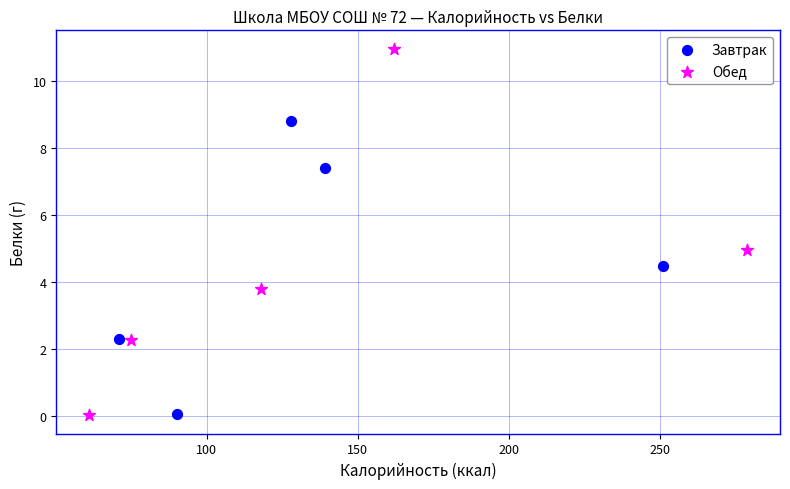

What are all the series names shown in the legend?

Завтрак, Обед